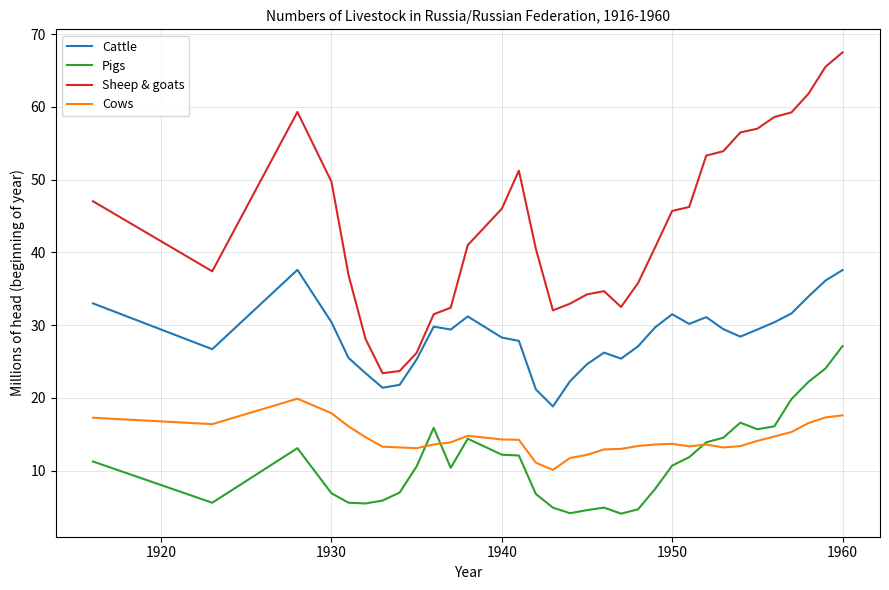

Which series has the largest total across all categories?

Sheep & goats